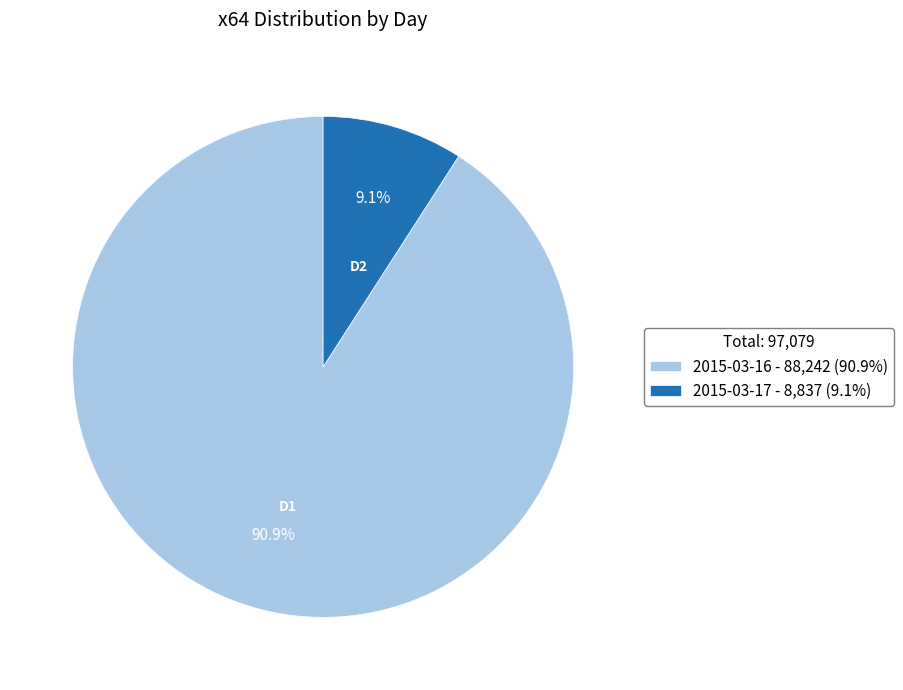

Between 2015-03-16 - 88,242 (90.9%) and 2015-03-17 - 8,837 (9.1%), which is larger?

2015-03-16 - 88,242 (90.9%)